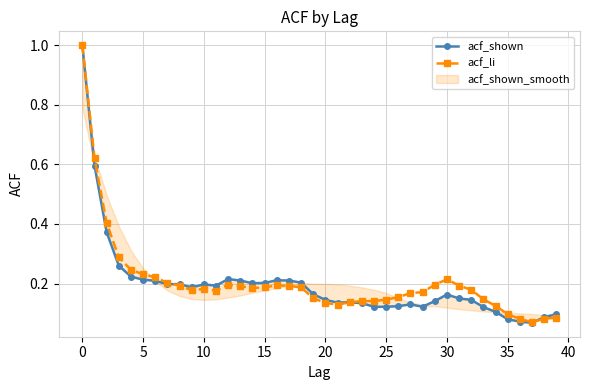

How many times do acf_li and acf_shown cross each other?

2